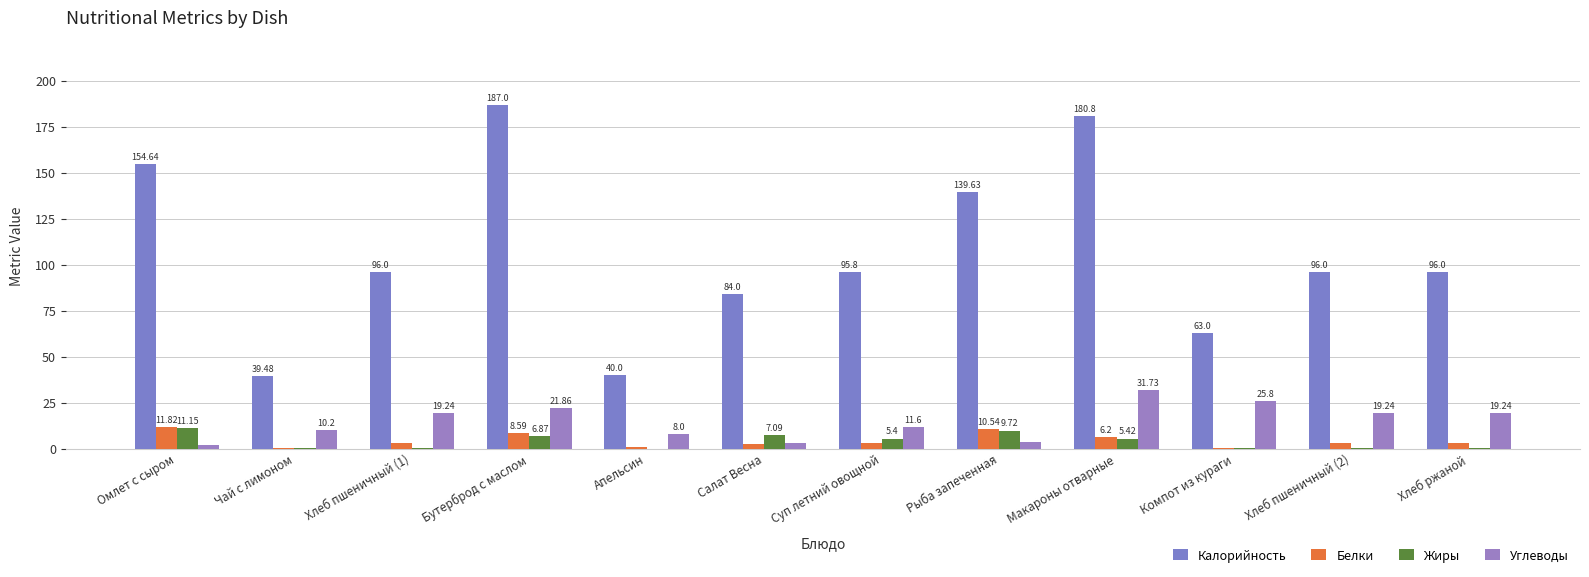

How many groups of bars are there?

12